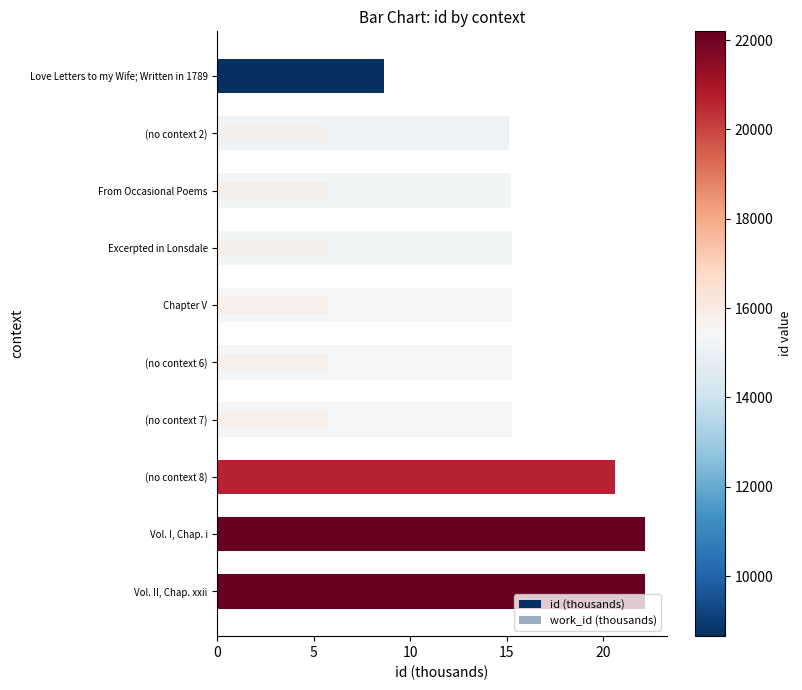

The work_id (thousands) series shows 7.6 at Vol. II, Chap. xxii. True or false?

True